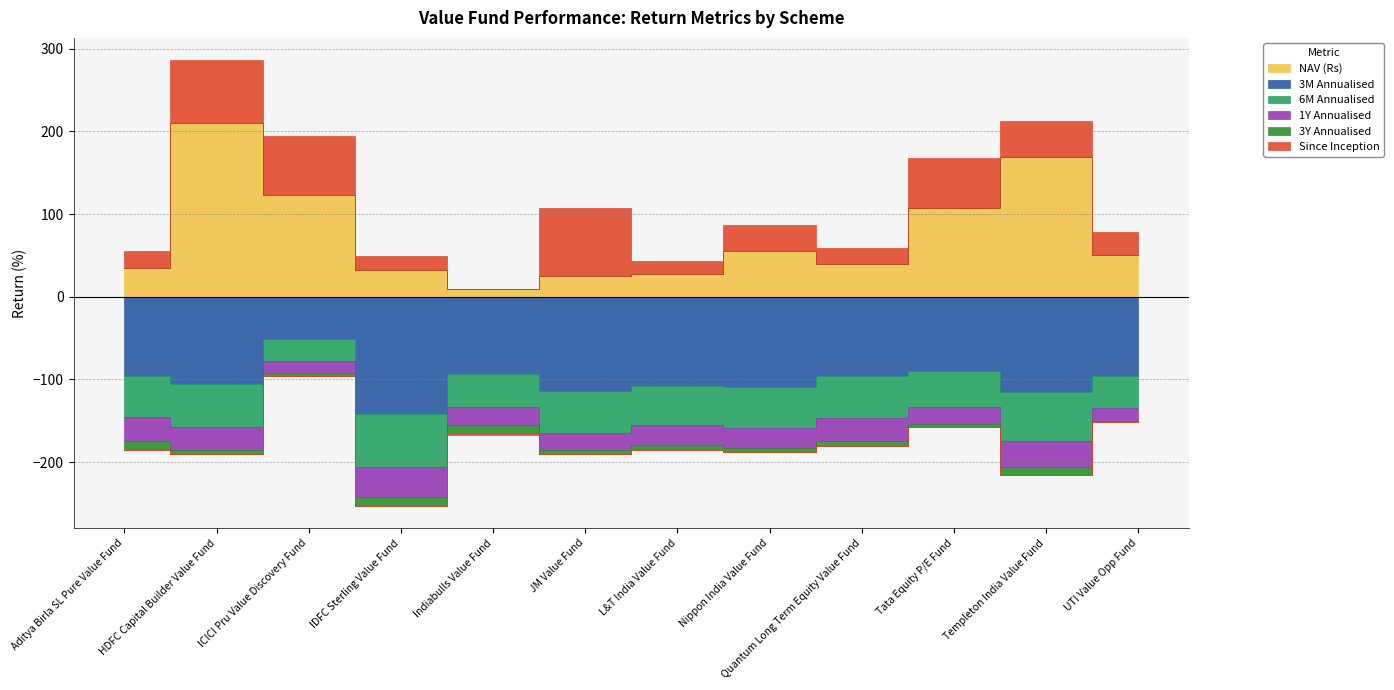

What is the greatest value displayed?

210.1